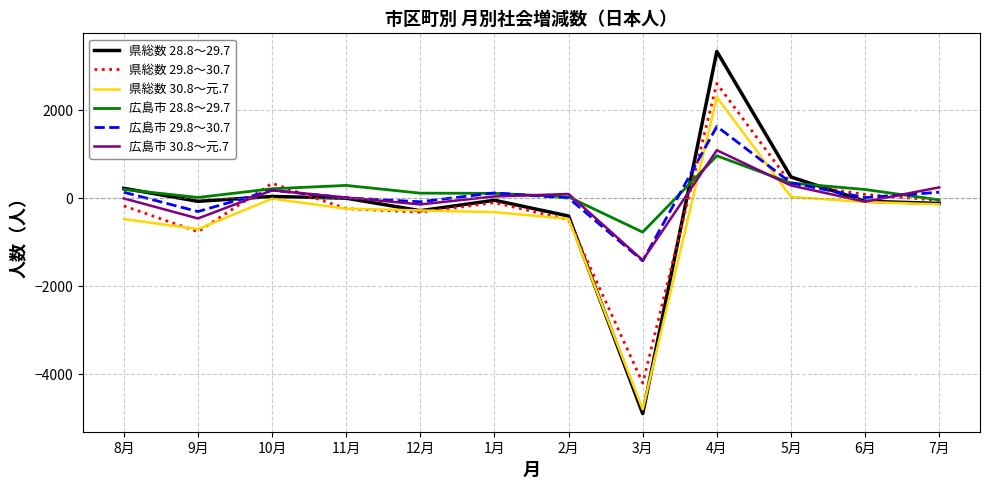

What are all the series names shown in the legend?

県総数 28.8～29.7, 県総数 29.8～30.7, 県総数 30.8～元.7, 広島市 28.8～29.7, 広島市 29.8～30.7, 広島市 30.8～元.7